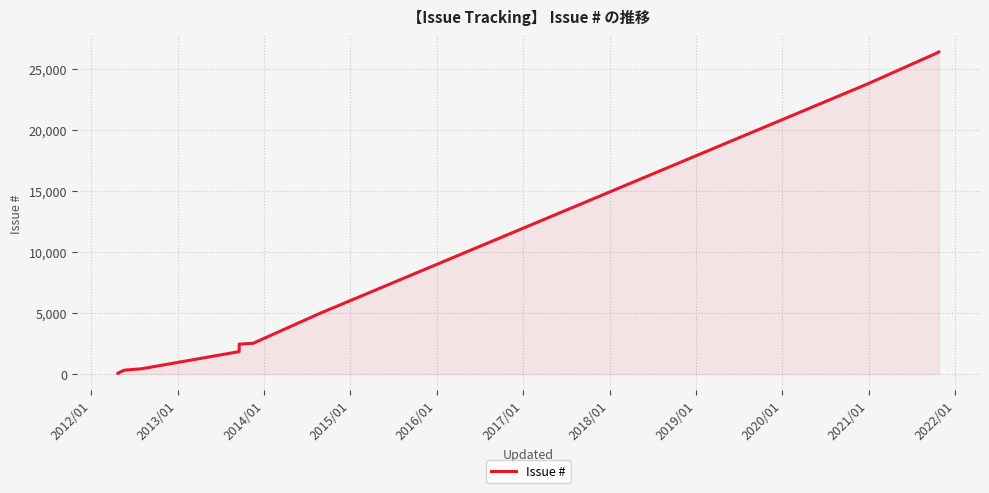

What is the smallest value displayed?

66